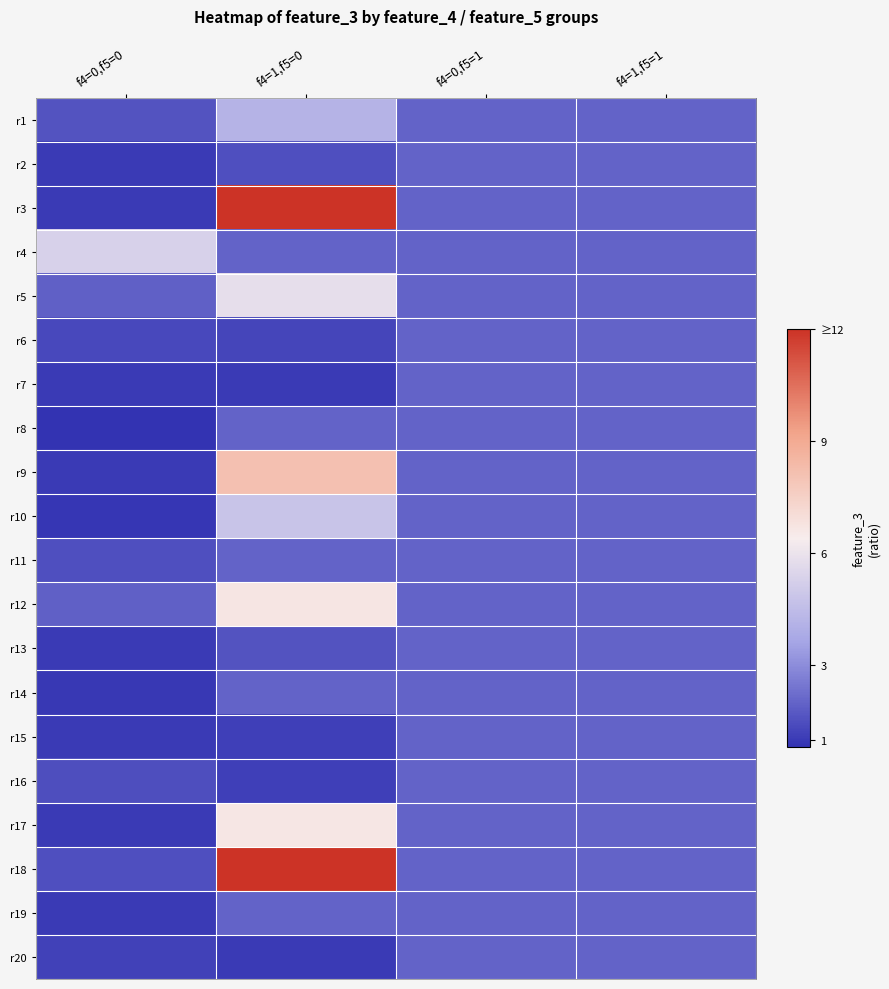

Reading right to left, extract all data points from this chart.

r1: f4=1,f5=1=2.0	f4=0,f5=1=2.0	f4=1,f5=0=4.2	f4=0,f5=0=1.6
r2: f4=1,f5=1=2.0	f4=0,f5=1=2.0	f4=1,f5=0=1.5	f4=0,f5=0=1.0
r3: f4=1,f5=1=2.0	f4=0,f5=1=2.0	f4=1,f5=0=12.0	f4=0,f5=0=1.0
r4: f4=1,f5=1=2.0	f4=0,f5=1=2.0	f4=1,f5=0=2.0	f4=0,f5=0=5.3
r5: f4=1,f5=1=2.0	f4=0,f5=1=2.0	f4=1,f5=0=5.8	f4=0,f5=0=1.9
r6: f4=1,f5=1=2.0	f4=0,f5=1=2.0	f4=1,f5=0=1.3	f4=0,f5=0=1.3
r7: f4=1,f5=1=2.0	f4=0,f5=1=2.0	f4=1,f5=0=1.0	f4=0,f5=0=1.0
r8: f4=1,f5=1=2.0	f4=0,f5=1=2.0	f4=1,f5=0=2.0	f4=0,f5=0=0.8
r9: f4=1,f5=1=2.0	f4=0,f5=1=2.0	f4=1,f5=0=8.1	f4=0,f5=0=1.0
r10: f4=1,f5=1=2.0	f4=0,f5=1=2.0	f4=1,f5=0=4.8	f4=0,f5=0=0.9
r11: f4=1,f5=1=2.0	f4=0,f5=1=2.0	f4=1,f5=0=2.0	f4=0,f5=0=1.5
r12: f4=1,f5=1=2.0	f4=0,f5=1=2.0	f4=1,f5=0=6.7	f4=0,f5=0=1.9
r13: f4=1,f5=1=2.0	f4=0,f5=1=2.0	f4=1,f5=0=1.6	f4=0,f5=0=1.0
r14: f4=1,f5=1=2.0	f4=0,f5=1=2.0	f4=1,f5=0=2.0	f4=0,f5=0=0.9
r15: f4=1,f5=1=2.0	f4=0,f5=1=2.0	f4=1,f5=0=1.1	f4=0,f5=0=1.0
r16: f4=1,f5=1=2.0	f4=0,f5=1=2.0	f4=1,f5=0=1.1	f4=0,f5=0=1.5
r17: f4=1,f5=1=2.0	f4=0,f5=1=2.0	f4=1,f5=0=6.6	f4=0,f5=0=1.0
r18: f4=1,f5=1=2.0	f4=0,f5=1=2.0	f4=1,f5=0=12.0	f4=0,f5=0=1.5
r19: f4=1,f5=1=2.0	f4=0,f5=1=2.0	f4=1,f5=0=2.0	f4=0,f5=0=1.0
r20: f4=1,f5=1=2.0	f4=0,f5=1=2.0	f4=1,f5=0=1.0	f4=0,f5=0=1.2